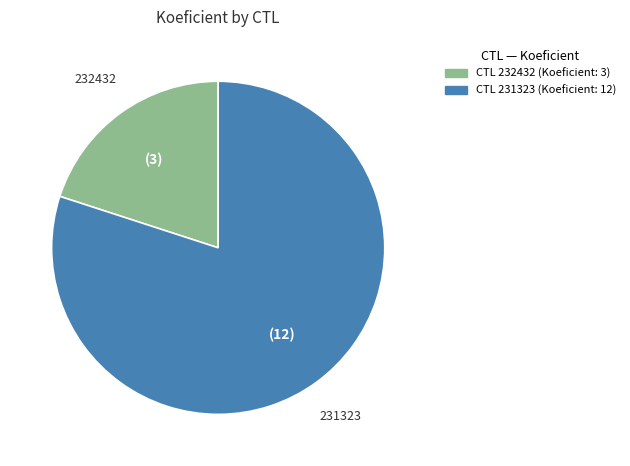

Is there a majority slice in this chart?

Yes